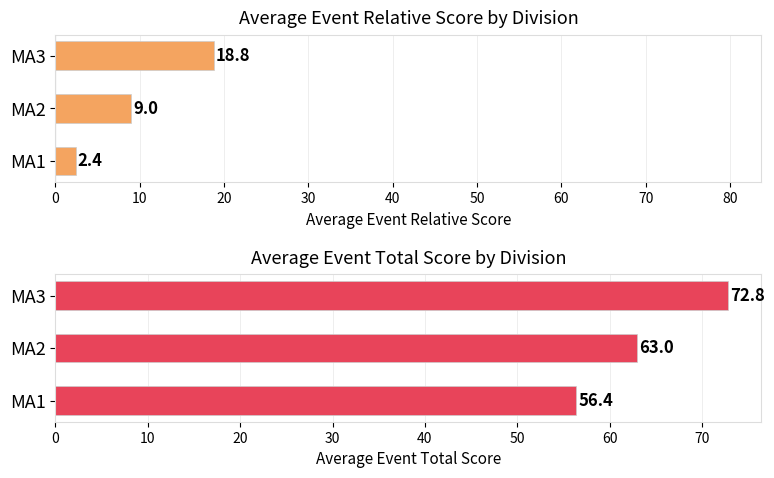

What are all the series names shown in the legend?

Avg Event Relative Score, Avg Event Total Score